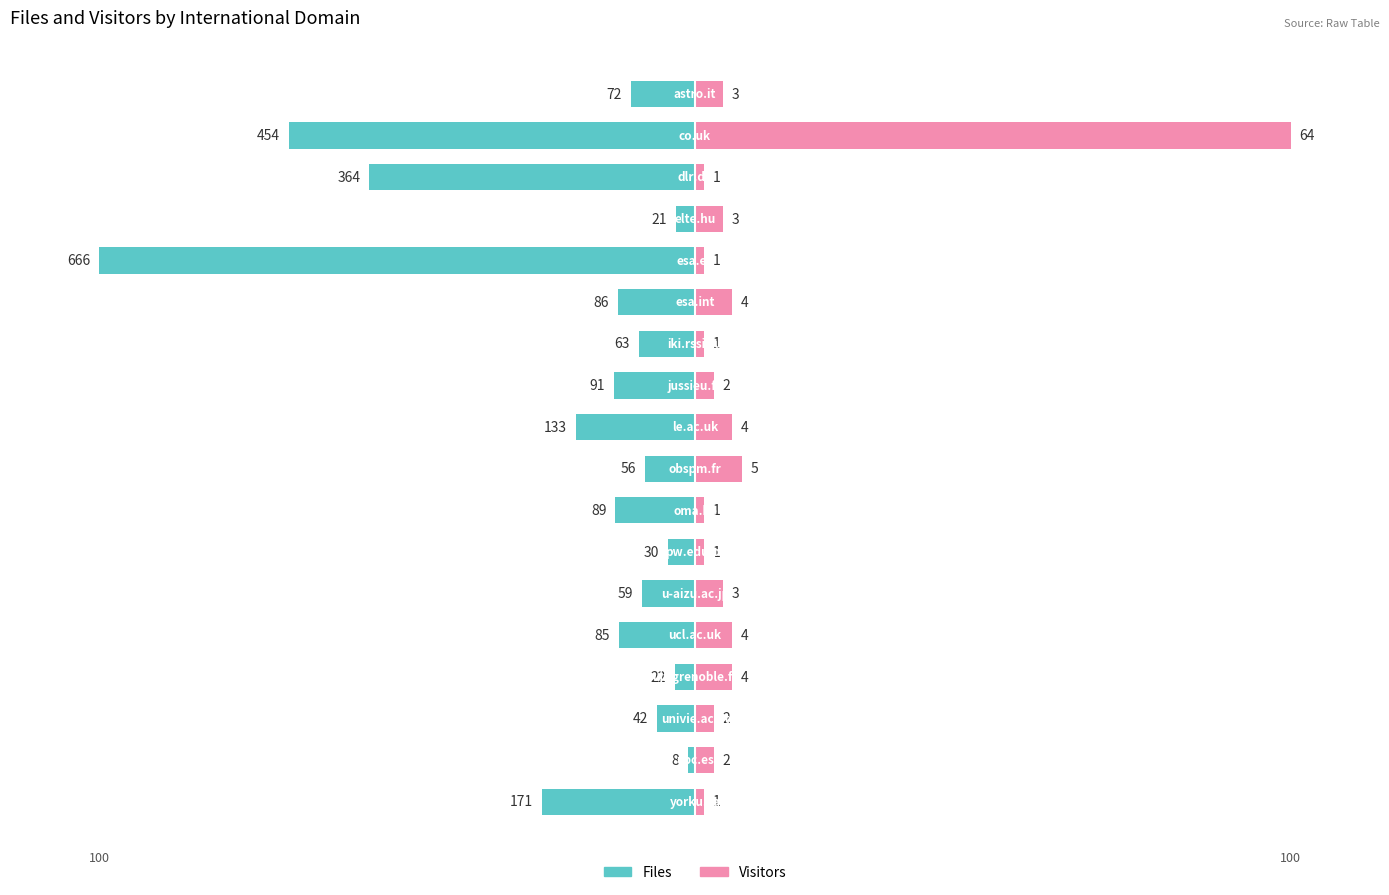

Which series has the widest spread of values?

Files